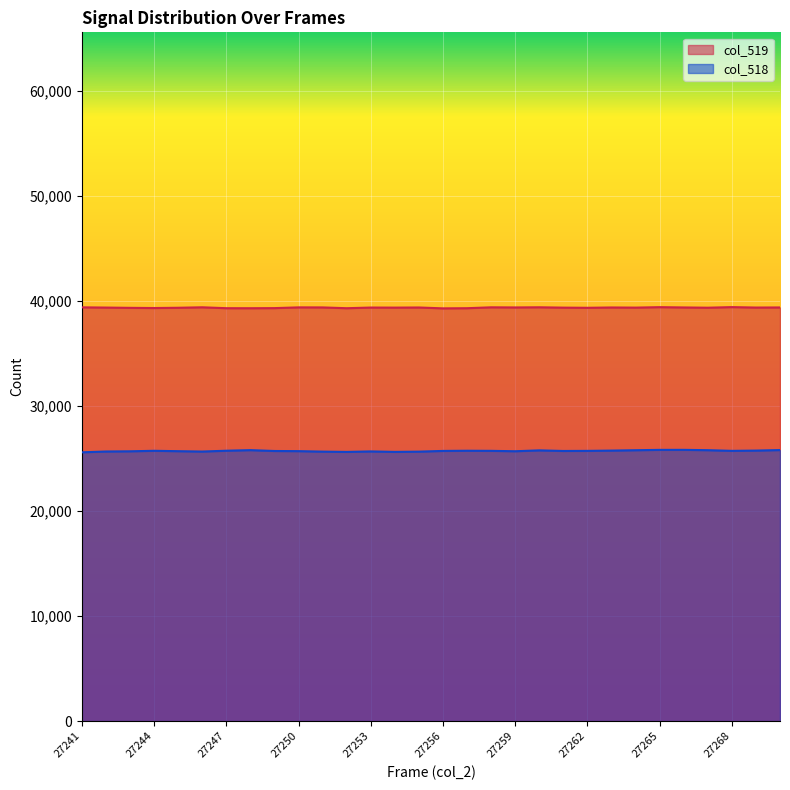

Which label corresponds to the largest value in the chart?

27268